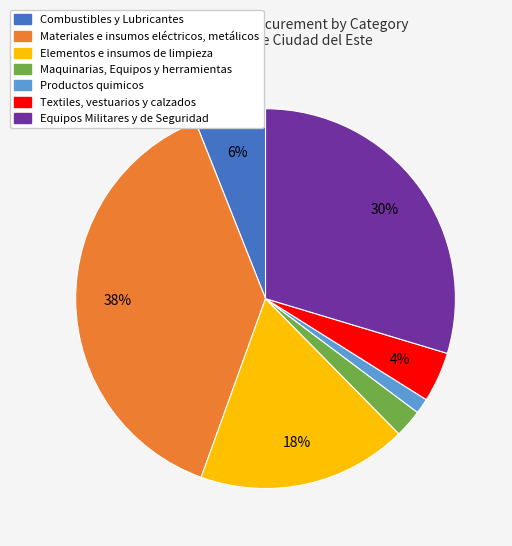

How many slices are in this pie chart?

7